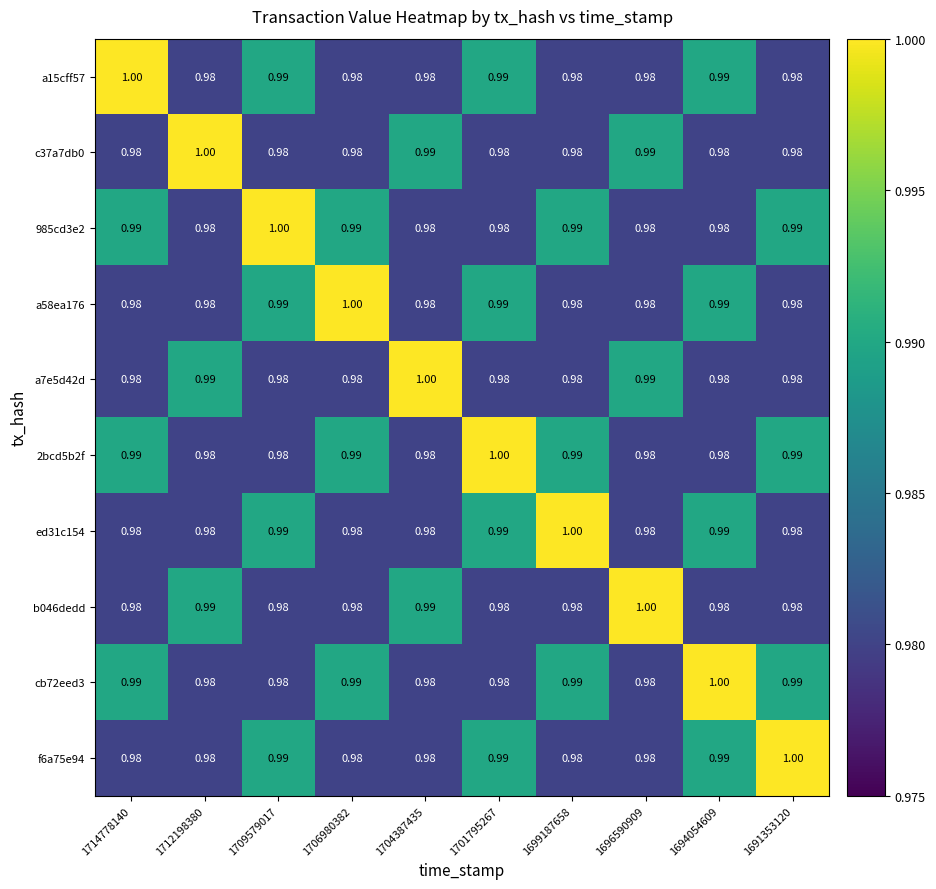

Is the value of c37a7db0 at 1704387435 greater than the value of a7e5d42d at 1709579017?

Yes